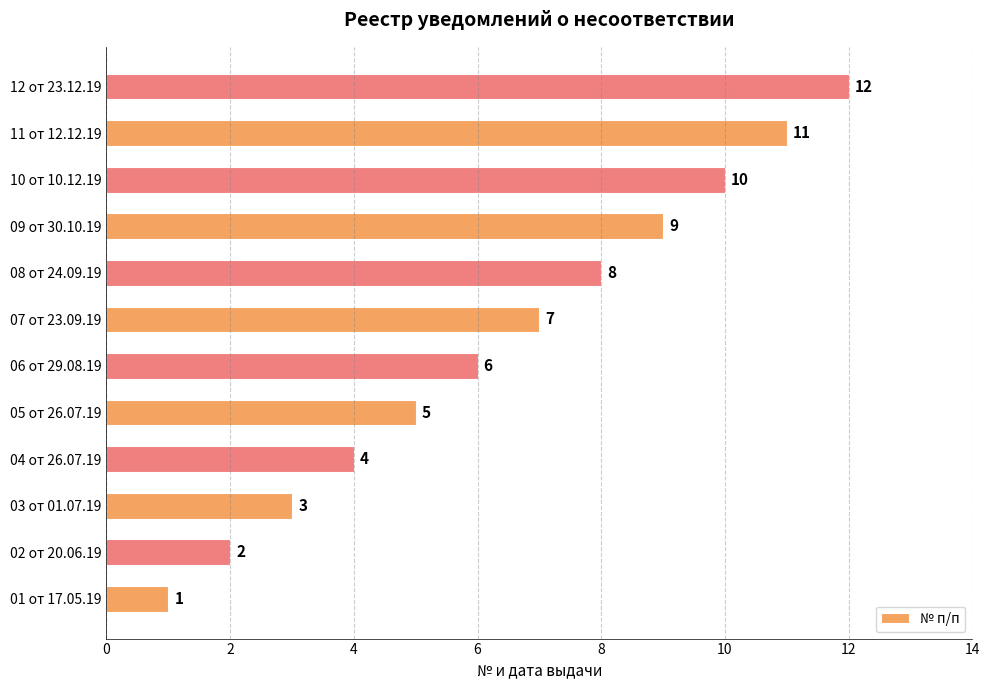

List the labels in order of value, largest first.

12 от 23.12.19, 11 от 12.12.19, 10 от 10.12.19, 09 от 30.10.19, 08 от 24.09.19, 07 от 23.09.19, 06 от 29.08.19, 05 от 26.07.19, 04 от 26.07.19, 03 от 01.07.19, 02 от 20.06.19, 01 от 17.05.19